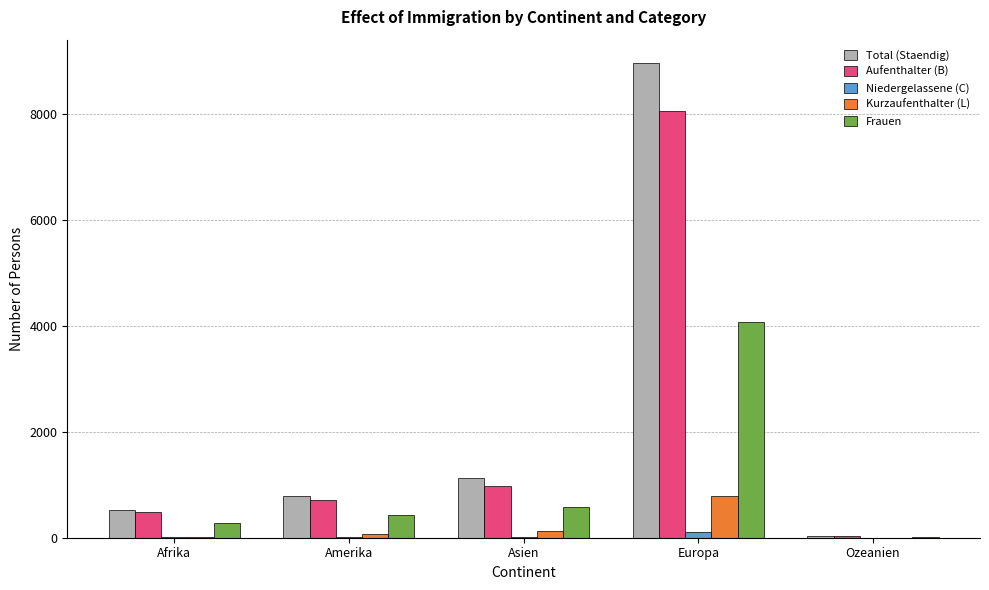

The Frauen series shows 5637 at Europa. True or false?

False